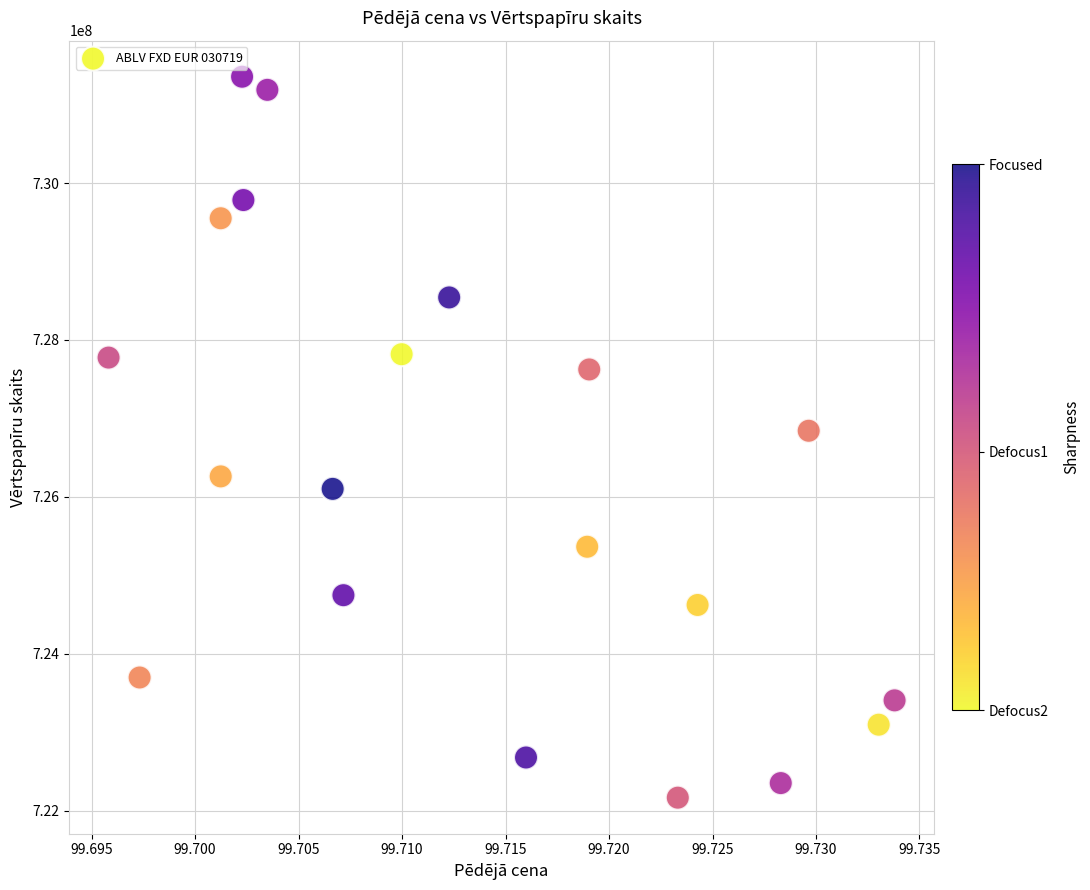

What is the range of Y values (max minus min)?

9191816.2